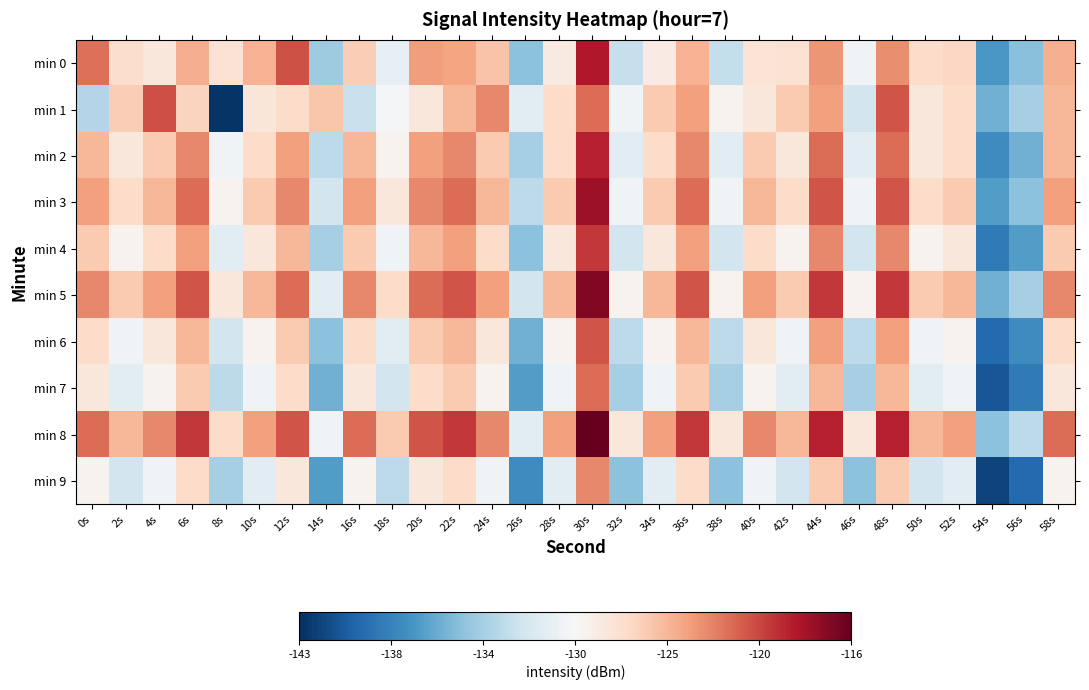

At 10s, list the series in order from smallest to largest.

min 9, min 7, min 6, min 4, min 1, min 2, min 3, min 5, min 0, min 8